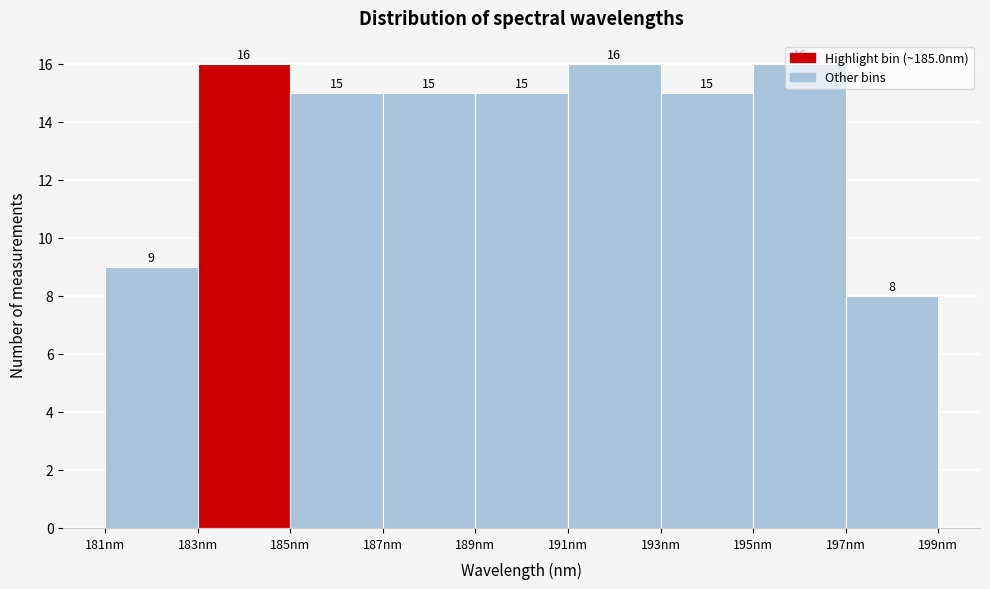

What is the height of the bar covering 193 to 195 on the x-axis?

15